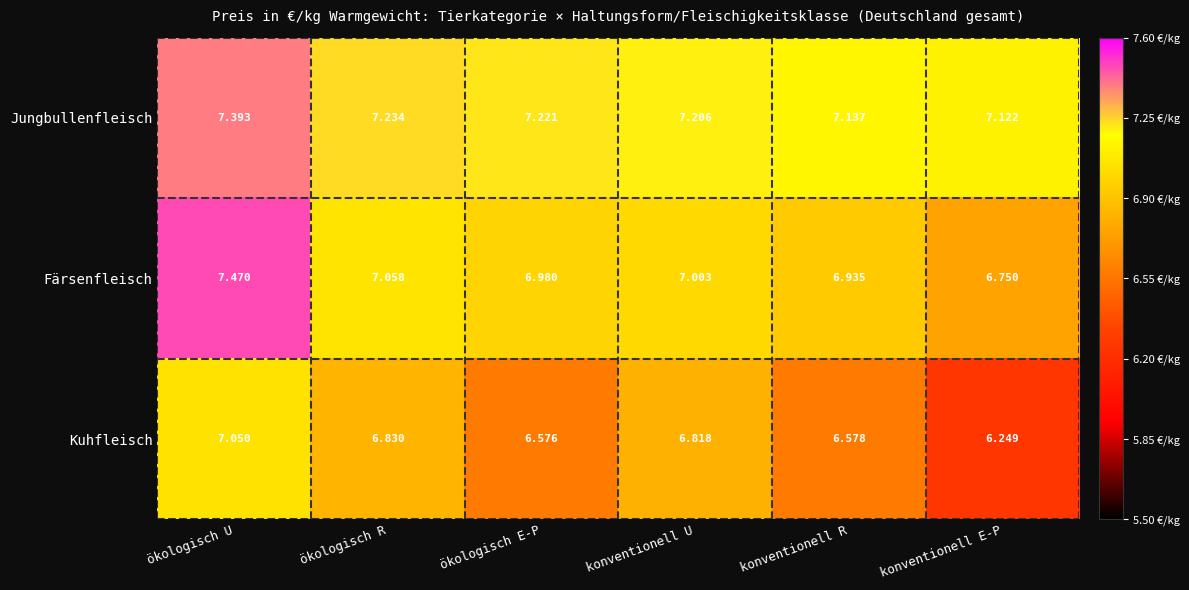

Rank the series by their average value, from lowest to highest.

Kuhfleisch, Färsenfleisch, Jungbullenfleisch